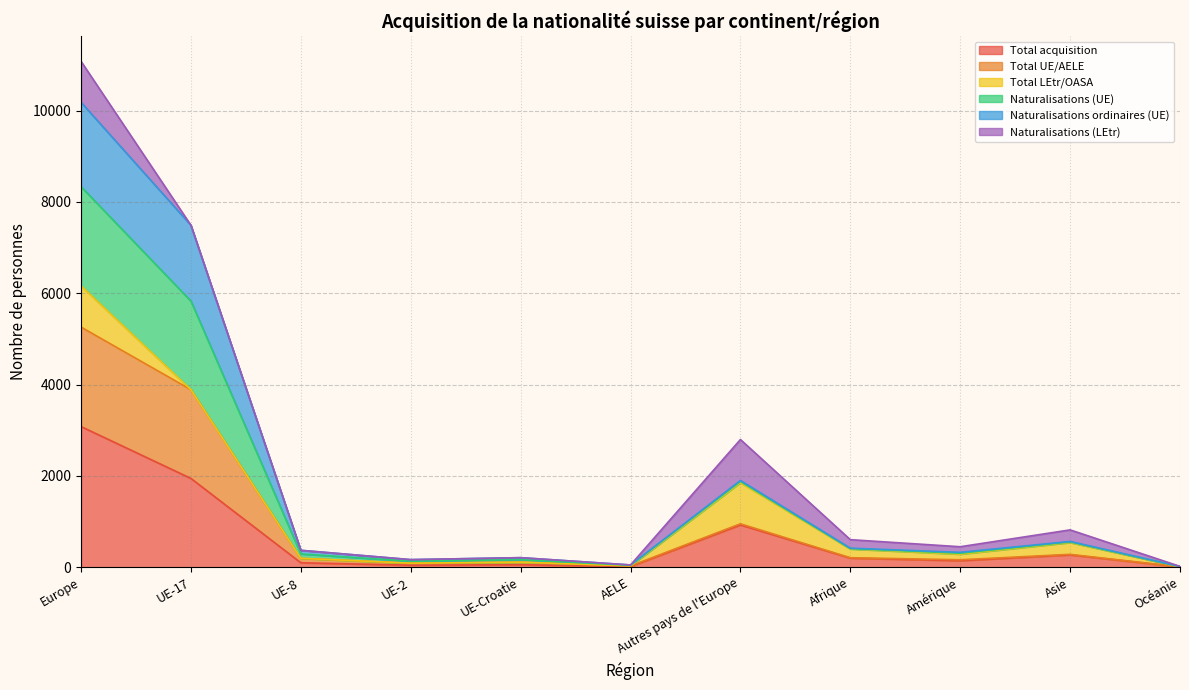

In Naturalisations (UE), how many points are lower than both neighbors (excluding endpoints)?

3